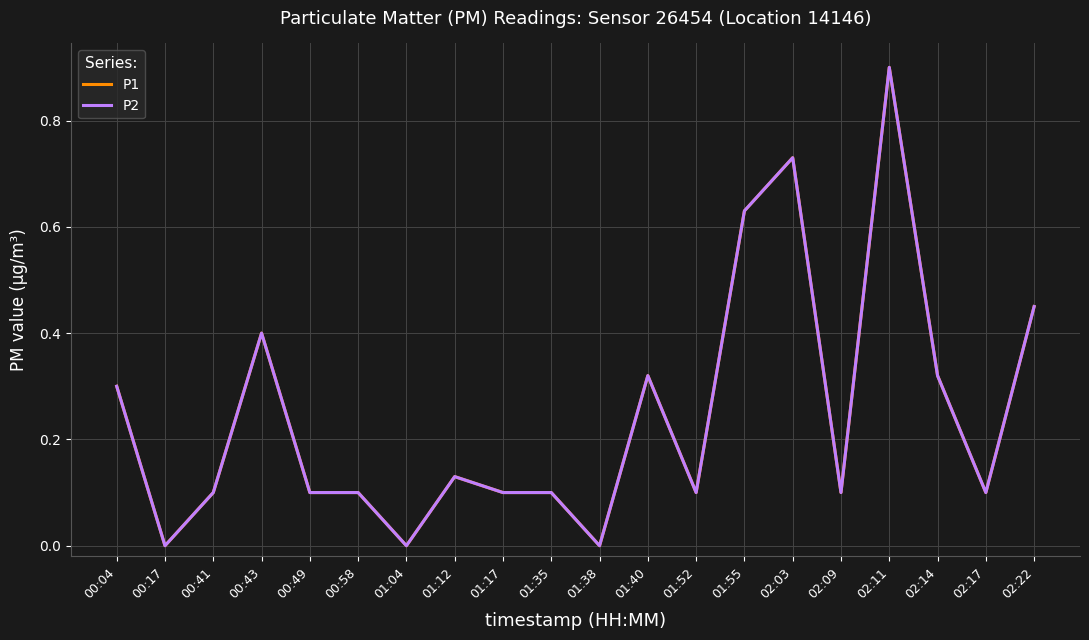

What is the difference between the P1 values at 02:11 and 00:49?

0.8